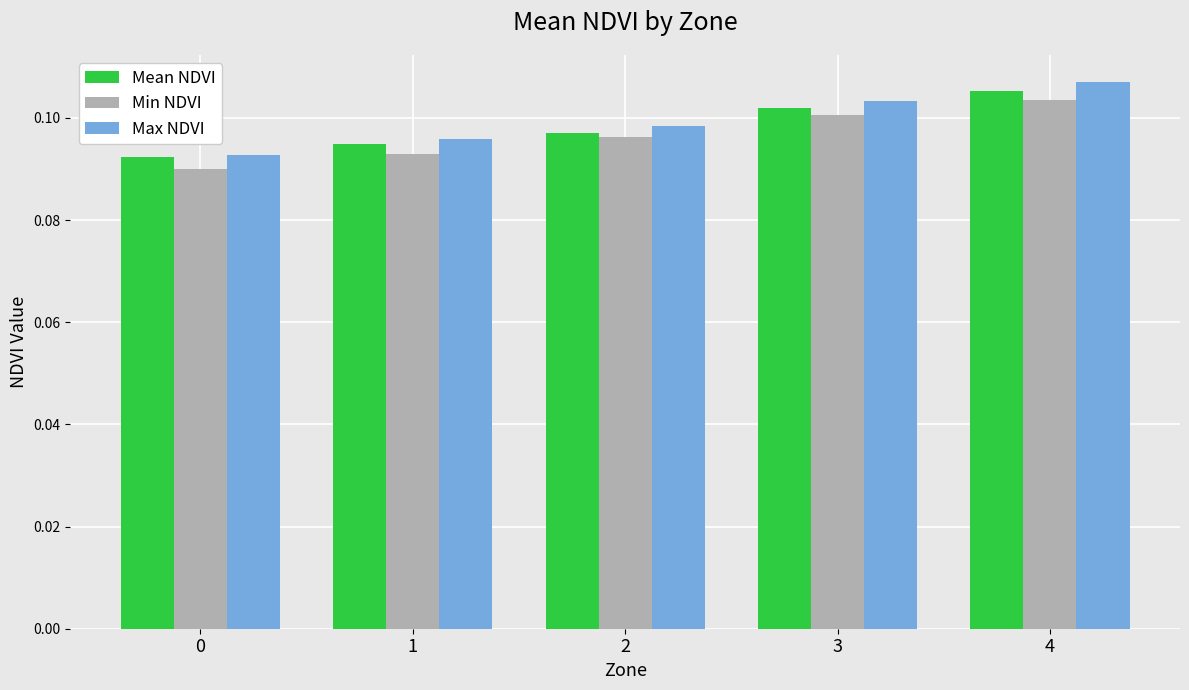

Which label corresponds to the largest value in the chart?

4